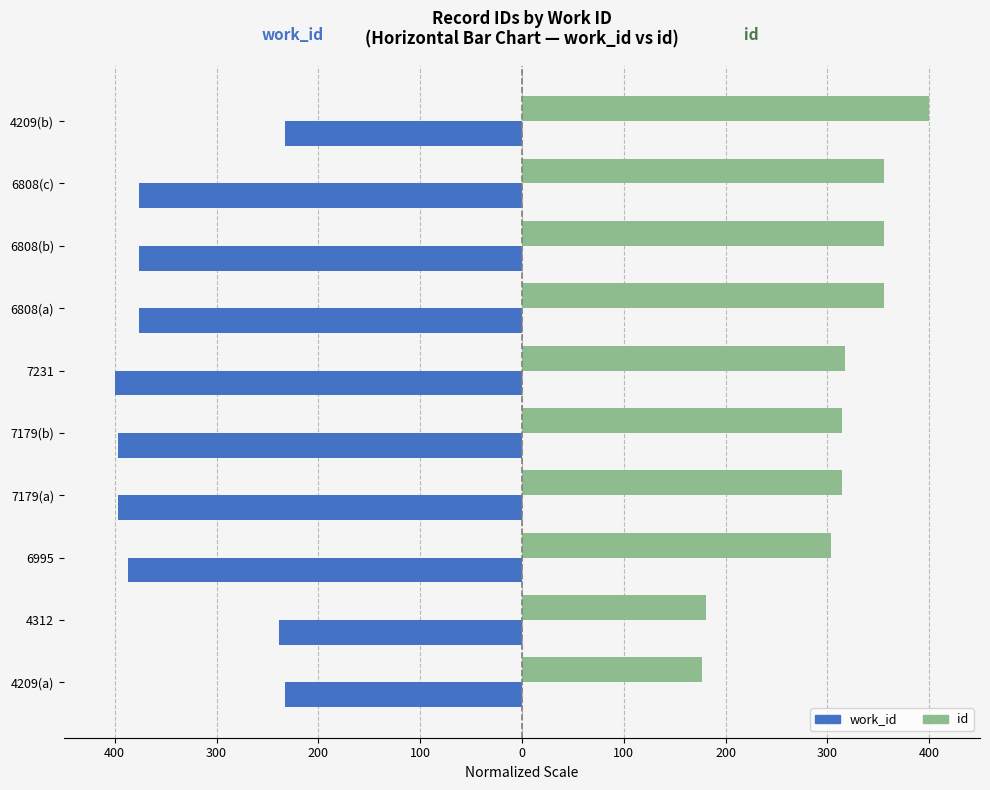

What are all the series names shown in the legend?

work_id, id